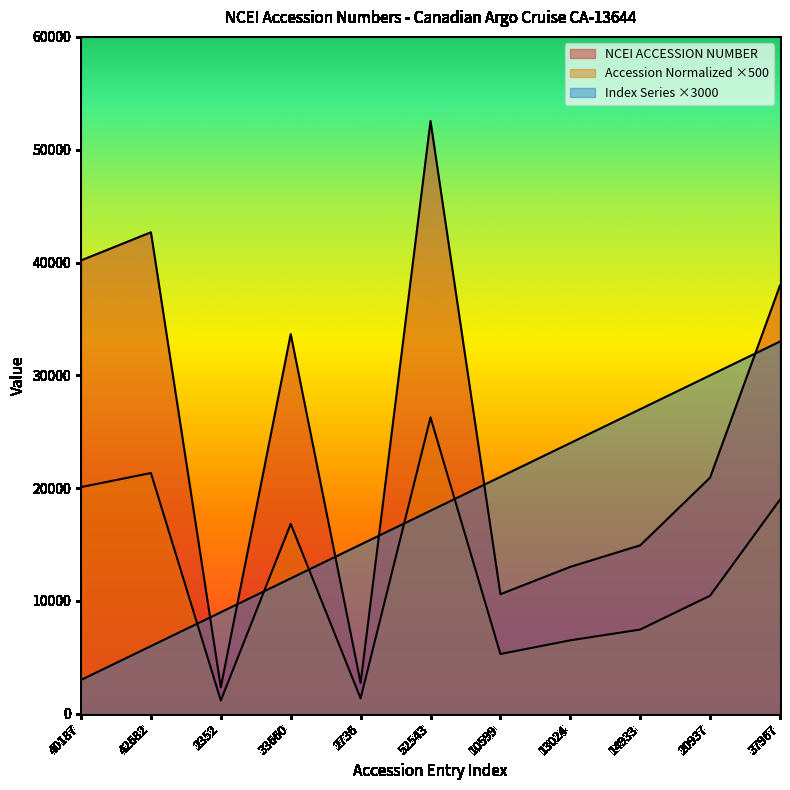

Which has a higher value, 20937 or 13024?

20937